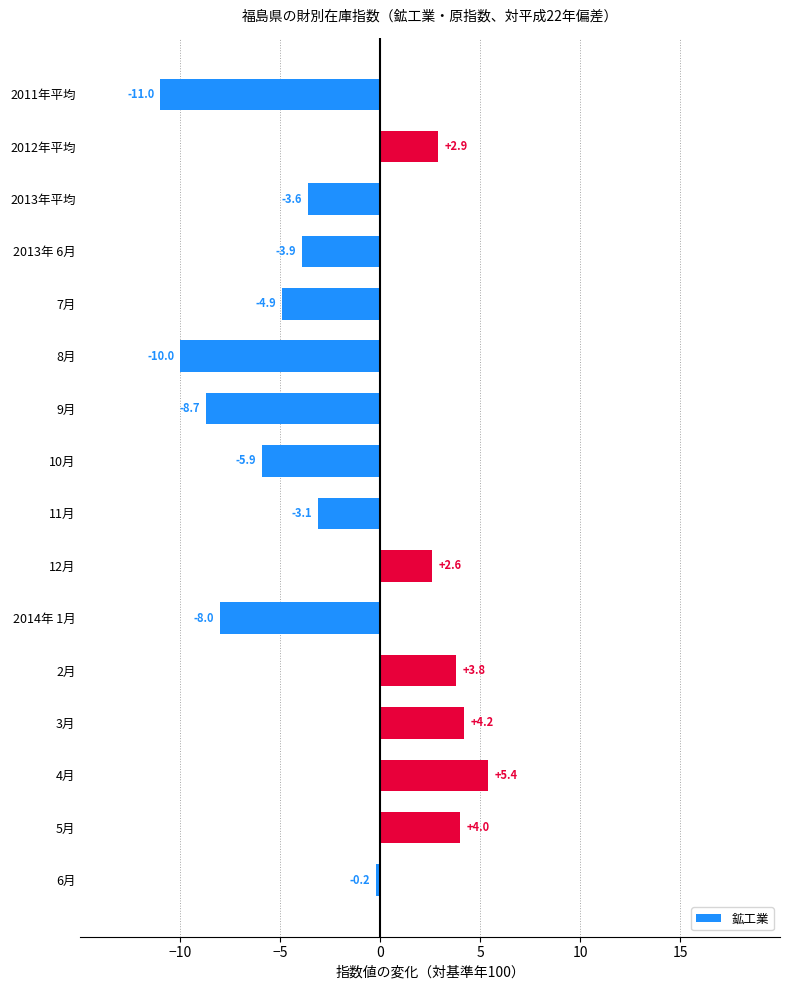

What is the label of the 7th bar from the bottom?

12月